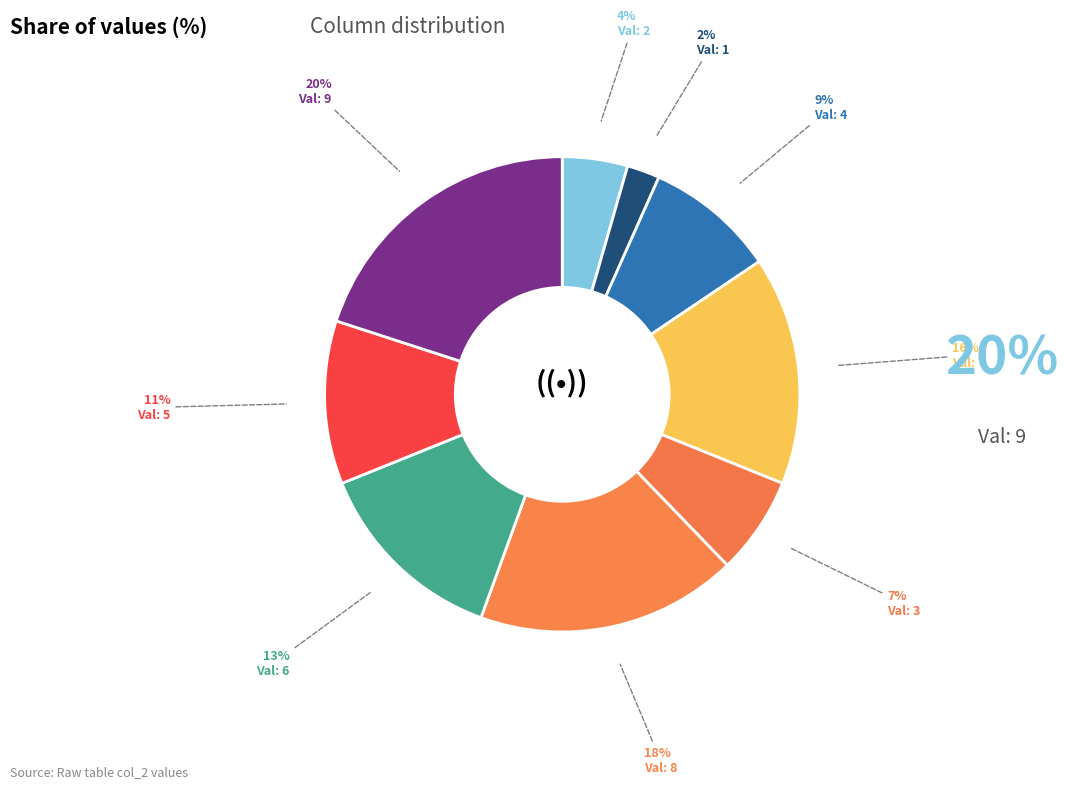

Rank the categories by value from highest to lowest.

9, 8, 7, 6, 5, 4, 3, 2, 1